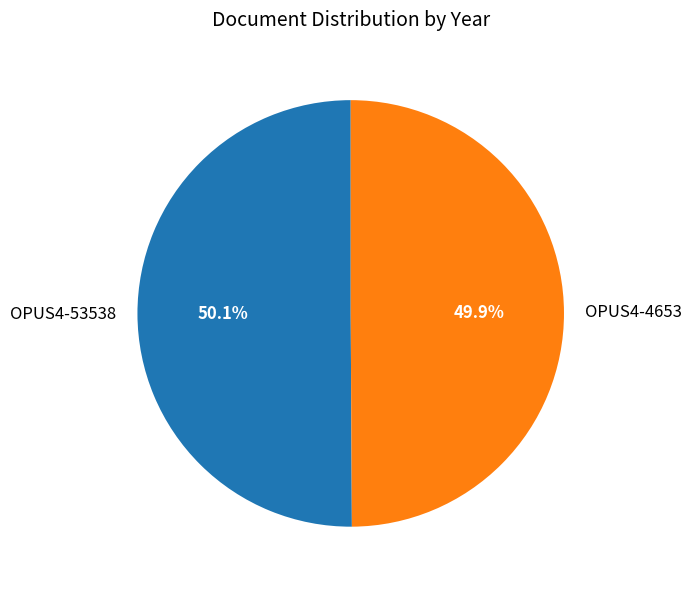

True or false: OPUS4-4653 accounts for 44% of the total.

False